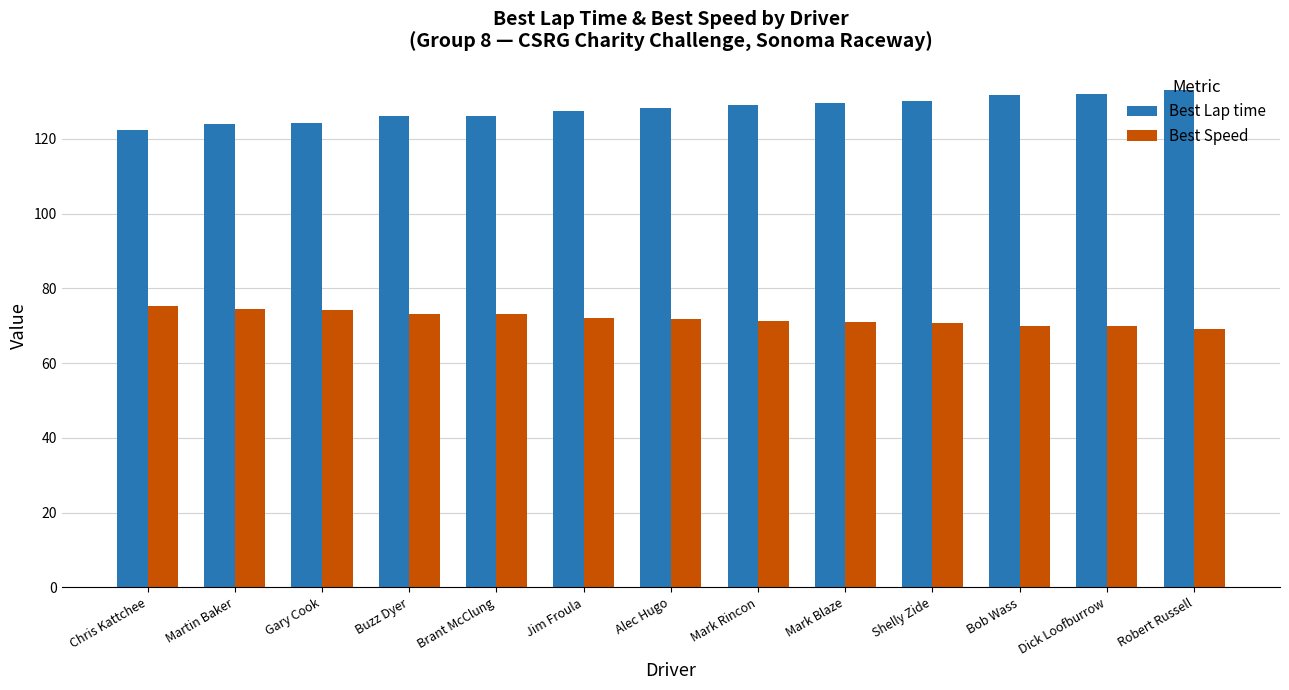

Is it true that Best Speed equals 73.0 at Brant McClung?

True